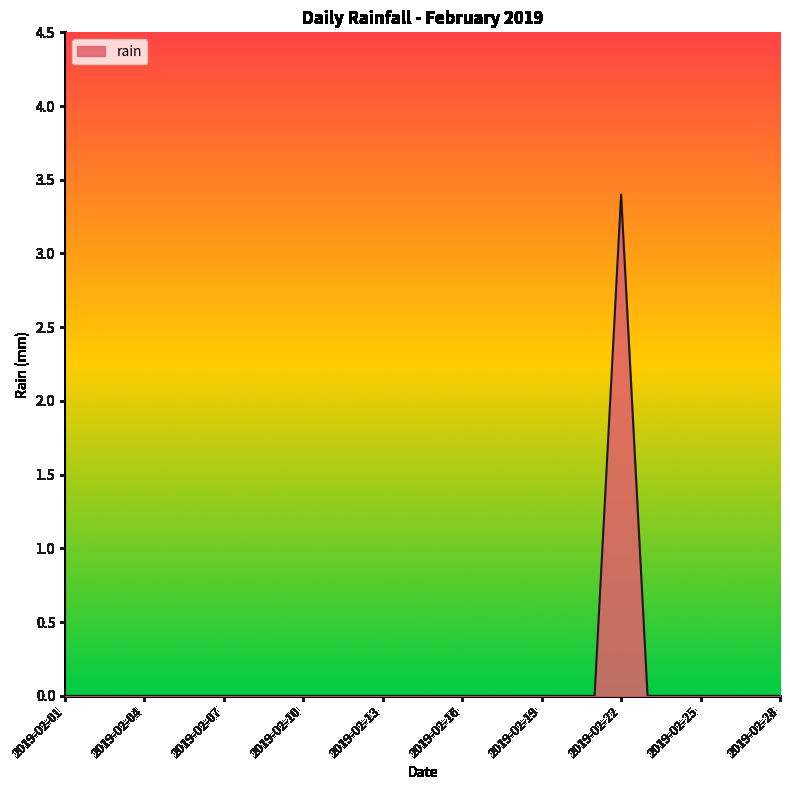

Does the chart display data point markers on the line(s)?

No